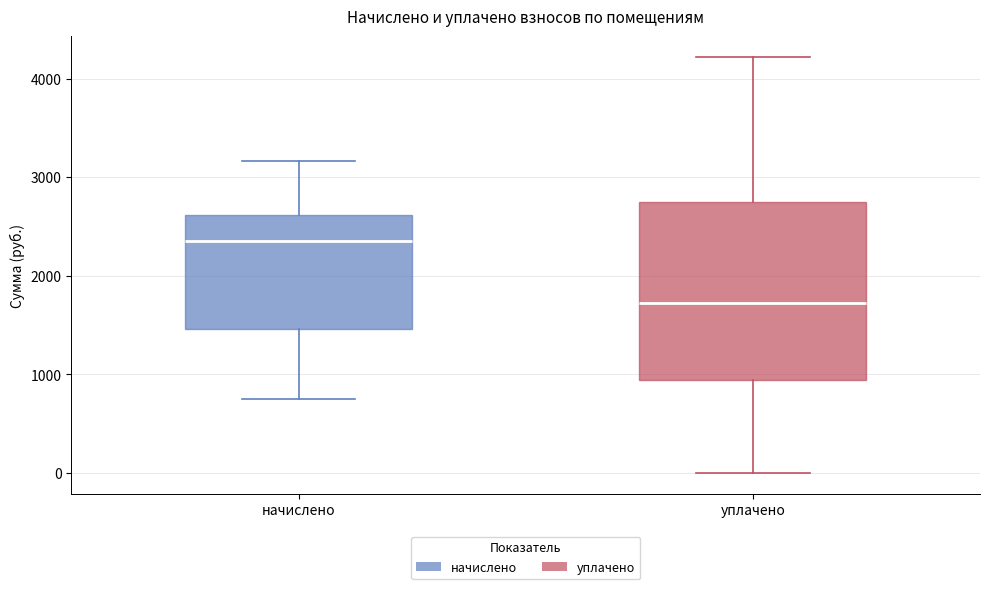

Reading left to right, read every box against the y-axis: the position of its median line, the range the box covers, and the ends of its whiskers. The values are not printed on the chart, so give them approximately, as read against the axis.

начислено: median 2400, box 1500 to 2600, whiskers 700 to 3200
уплачено: median 1700, box 900 to 2700, whiskers 0 to 4200